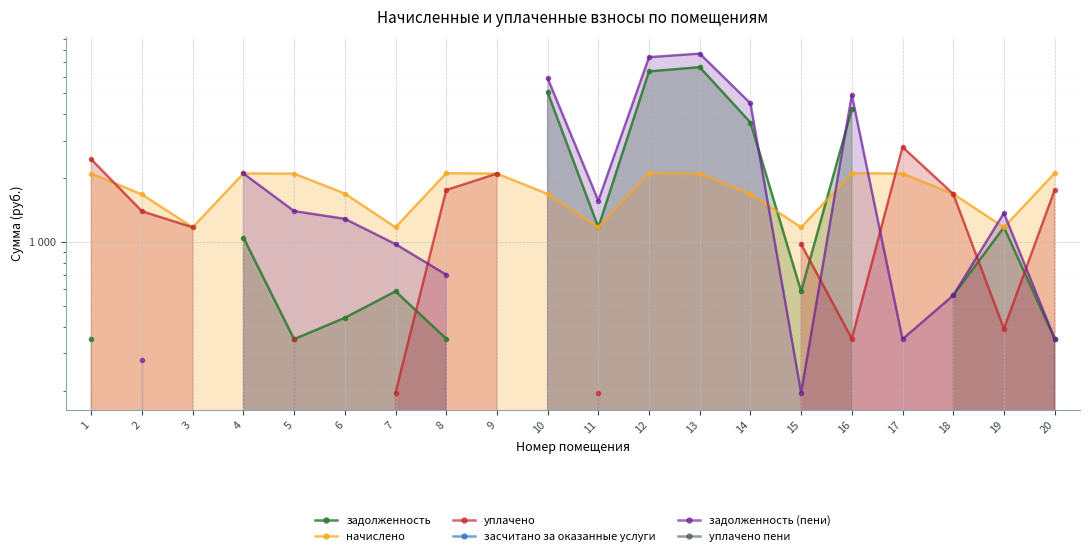

True or false: уплачено has a value of 1394.4 at 2.

True